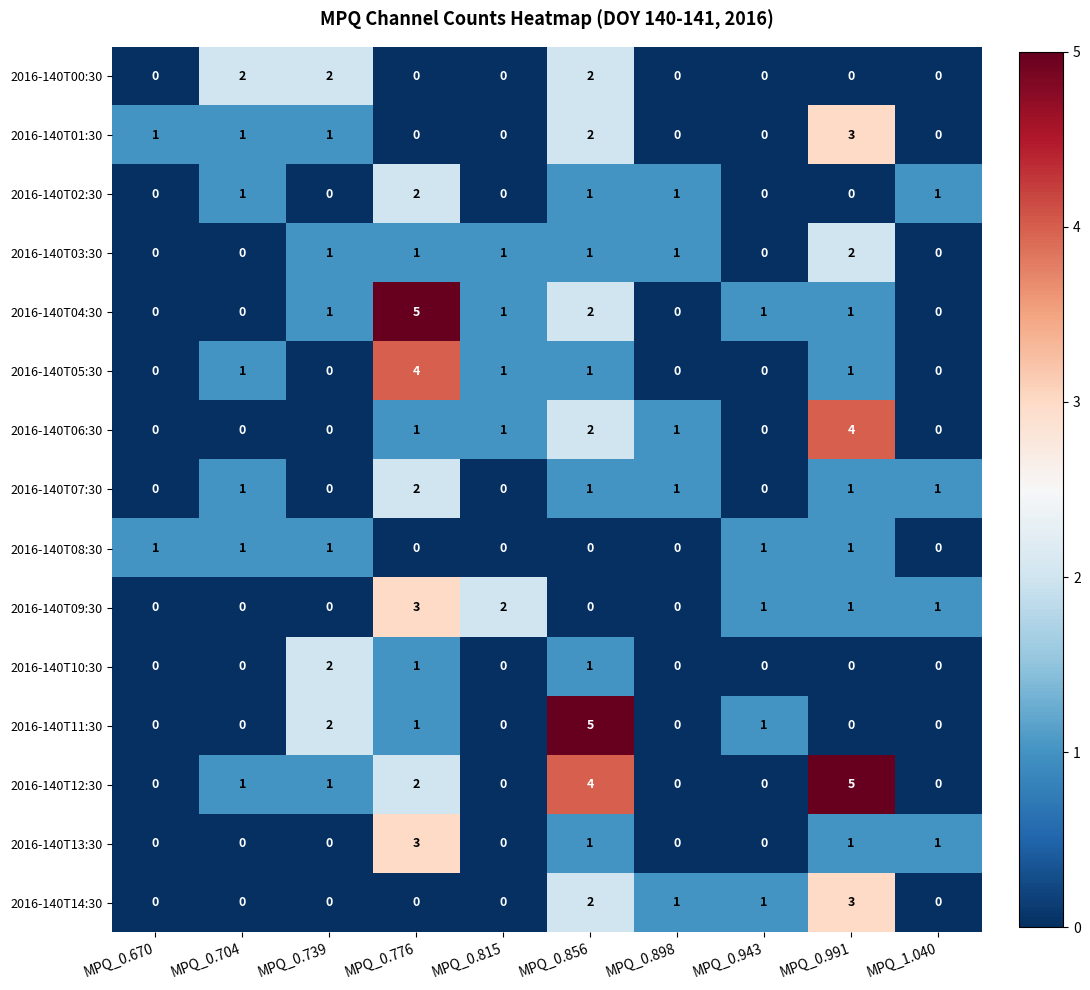

The 2016-140T01:30 series shows 1 at MPQ_0.704. True or false?

True